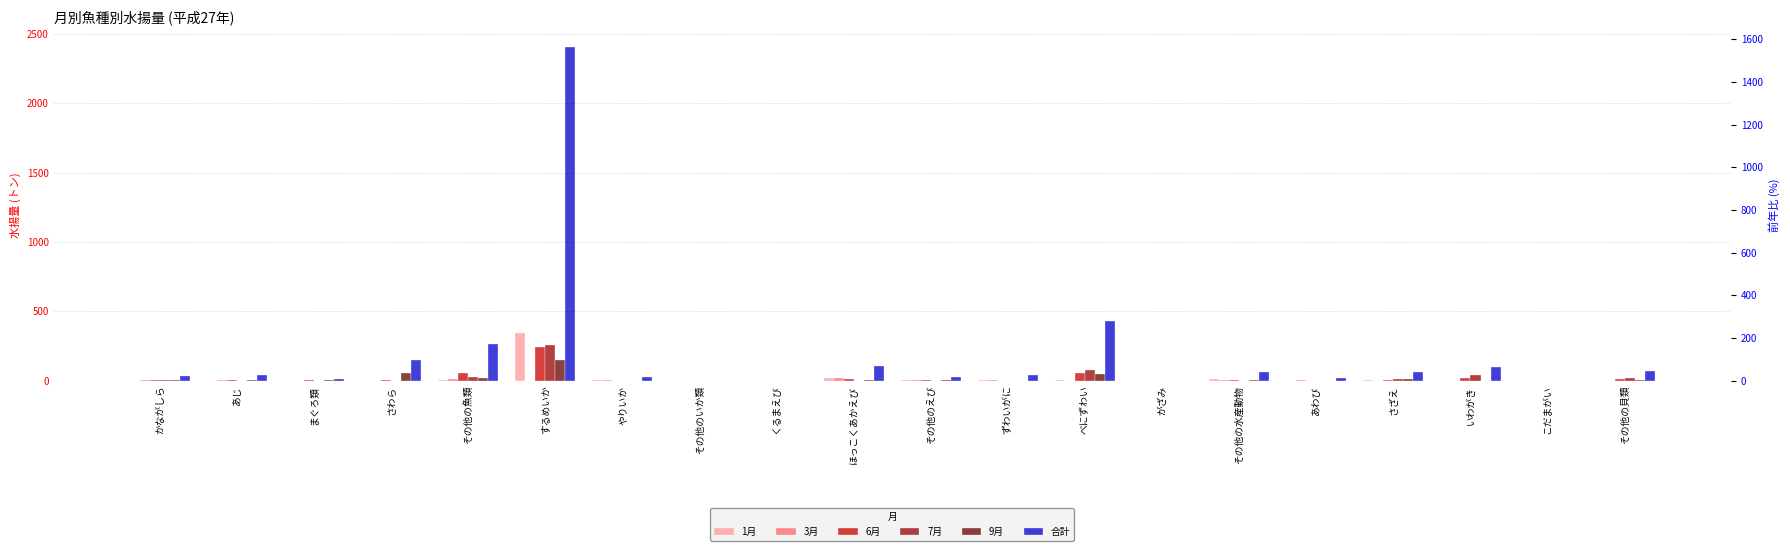

What is the total value across all series at やりいか?

35.3